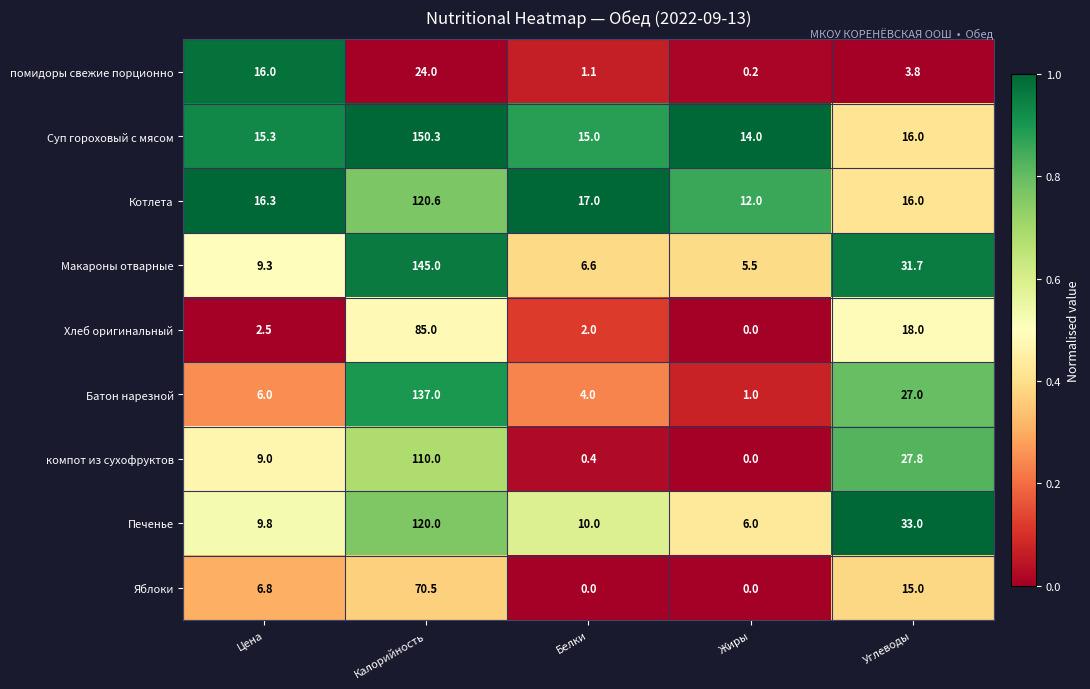

The помидоры свежие порционно series shows 0.6 at Белки. True or false?

False